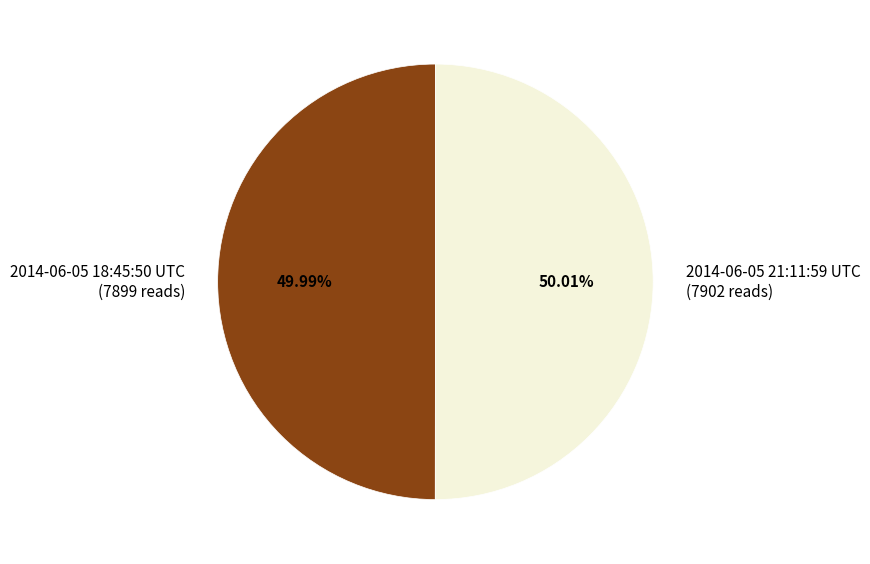

What is the ratio of the value at 2014-06-05 18:45:50 UTC to the value at 2014-06-05 21:11:59 UTC?

1.0